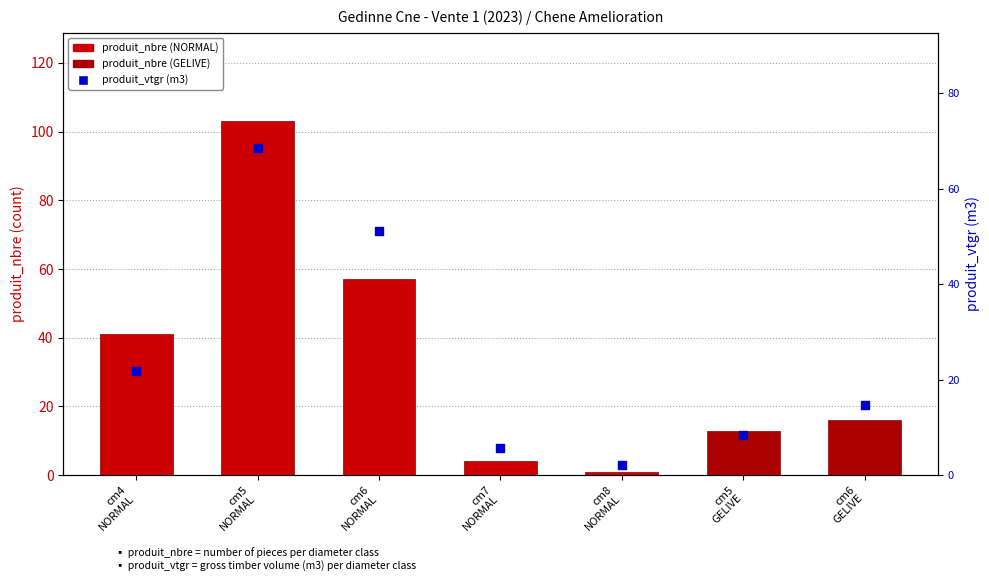

Which has a higher value, cm6
GELIVE or cm7
NORMAL?

cm6
GELIVE